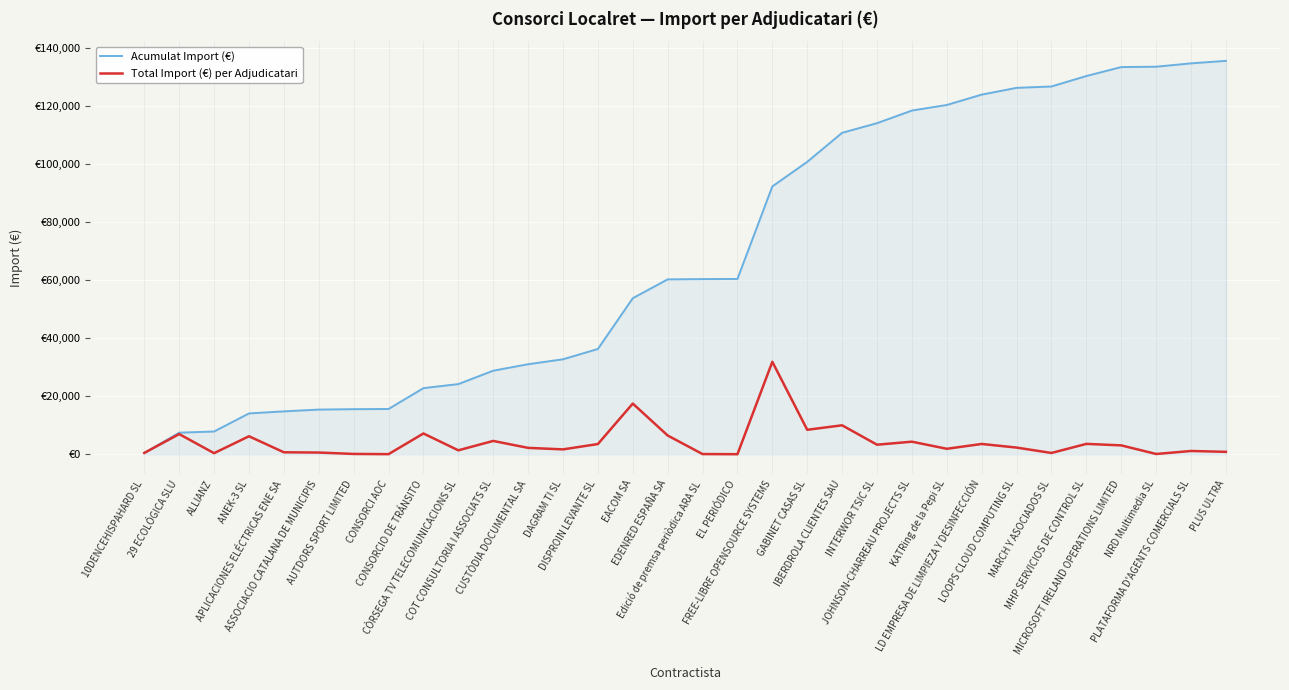

List the labels in order of Acumulat Import (€) value, largest first.

PLUS ULTRA, PLATAFORMA D'AGENTS COMERCIALS SL, NRD Multimedia SL, MICROSOFT IRELAND OPERATIONS LIMITED, MHP SERVICIOS DE CONTROL SL, MARCH Y ASOCIADOS SL, LOOPS CLOUD COMPUTING SL, LD EMPRESA DE LIMPIEZA Y DESINFECCIÓN, KATRing de la Pepi SL, JOHNSON-CHARREAU PROJECTS SL, INTERWOR TSIC SL, IBERDROLA CLIENTES SAU, GABINET CASAS SL, FREE-LIBRE OPENSOURCE SYSTEMS, EL PERIÓDICO, Edició de premsa periòdica ARA SL, EDENRED ESPAÑA SA, EACOM SA, DISPROIN LEVANTE SL, DAGRAM TI SL, CUSTÒDIA DOCUMENTAL SA, COT CONSULTORIA I ASSOCIATS SL, CÒRSEGA TV TELECOMUNICACIONS SL, CONSORCIO DE TRÁNSITO, CONSORCI AOC, AUTDORS SPORT LIMITED, ASSOCIACIO CATALANA DE MUNICIPIS, APLICACIONES ELÉCTRICAS ENE SA, ANEK-3 SL, ALLIANZ, 29 ECOLÓGICA SLU, 10DENCEHISPAHARD SL